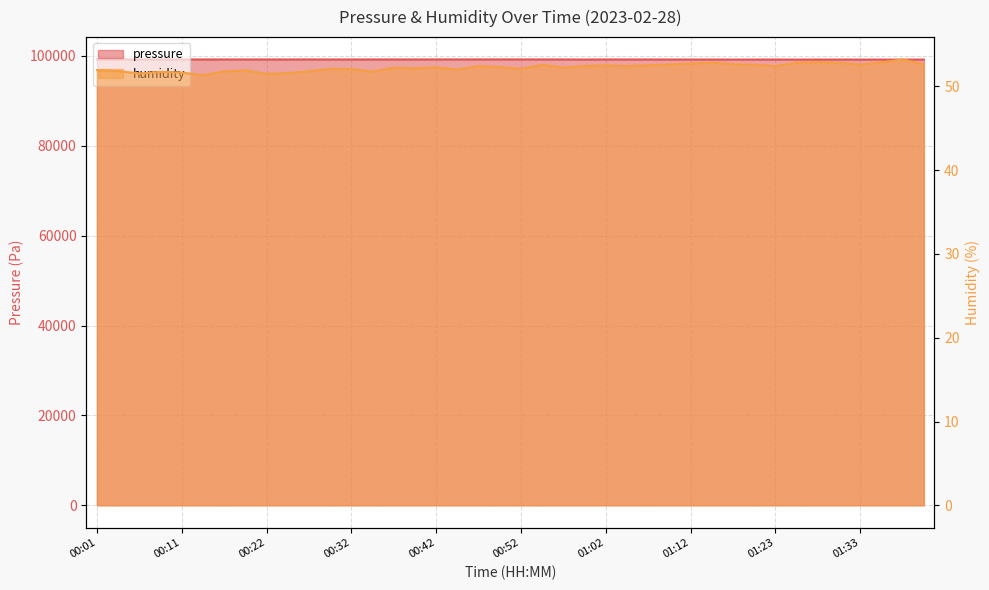

At which label does pressure first exceed 99197?

00:01